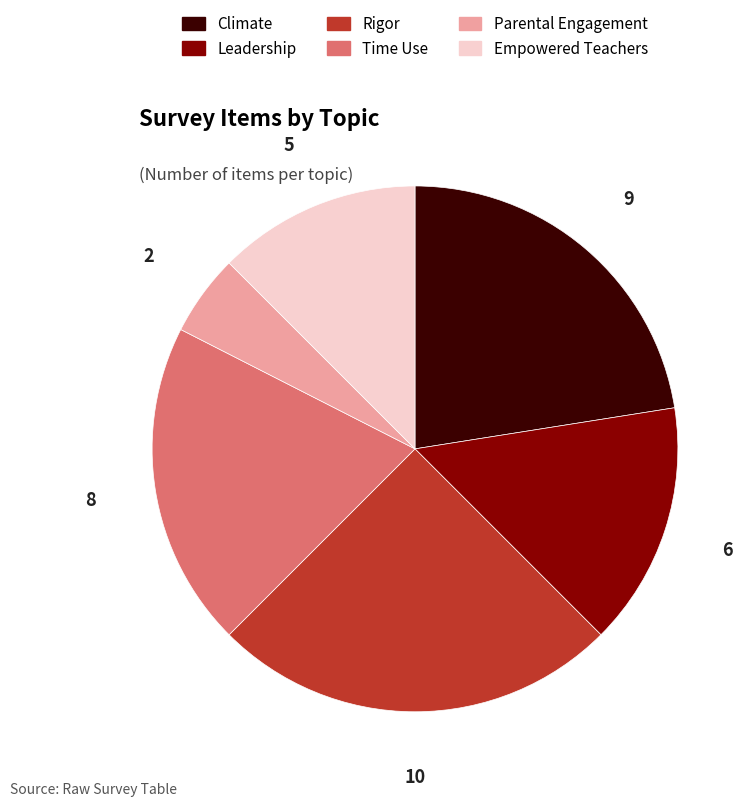

Combined, do Rigor and Time Use account for over 50%?

No